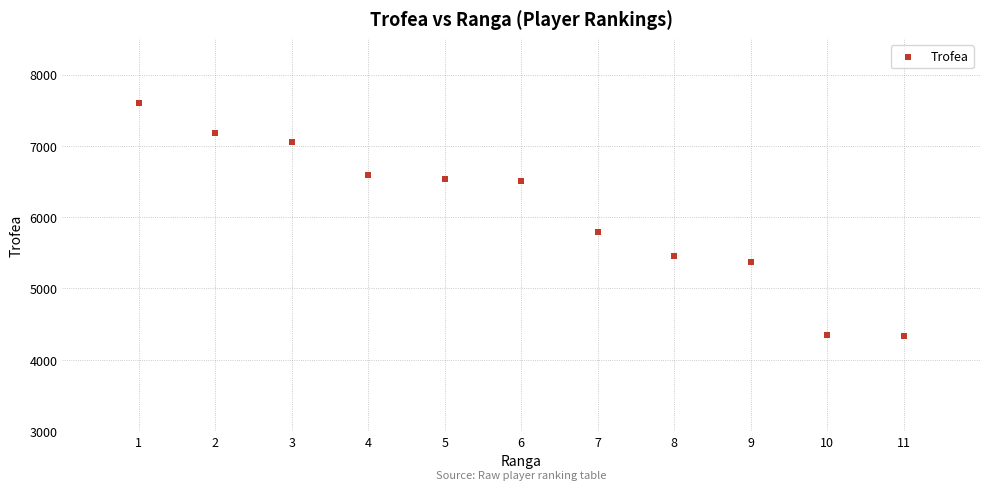

What is the range of Y values (max minus min)?

3269